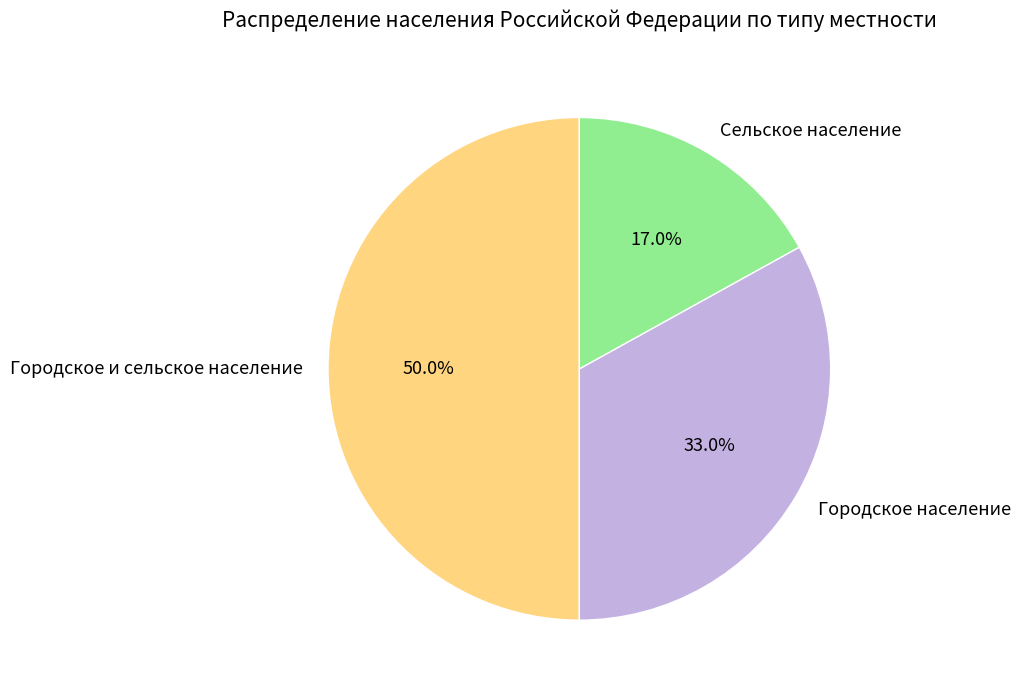

Rank the categories by value from lowest to highest.

Сельское население, Городское население, Городское и сельское население